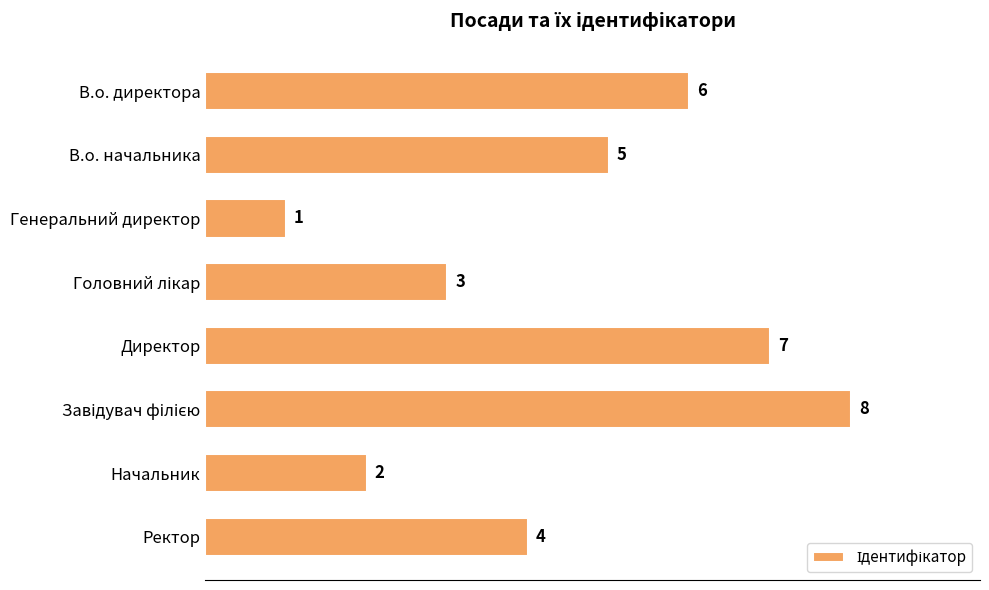

How many values are between 3 and 7?

5